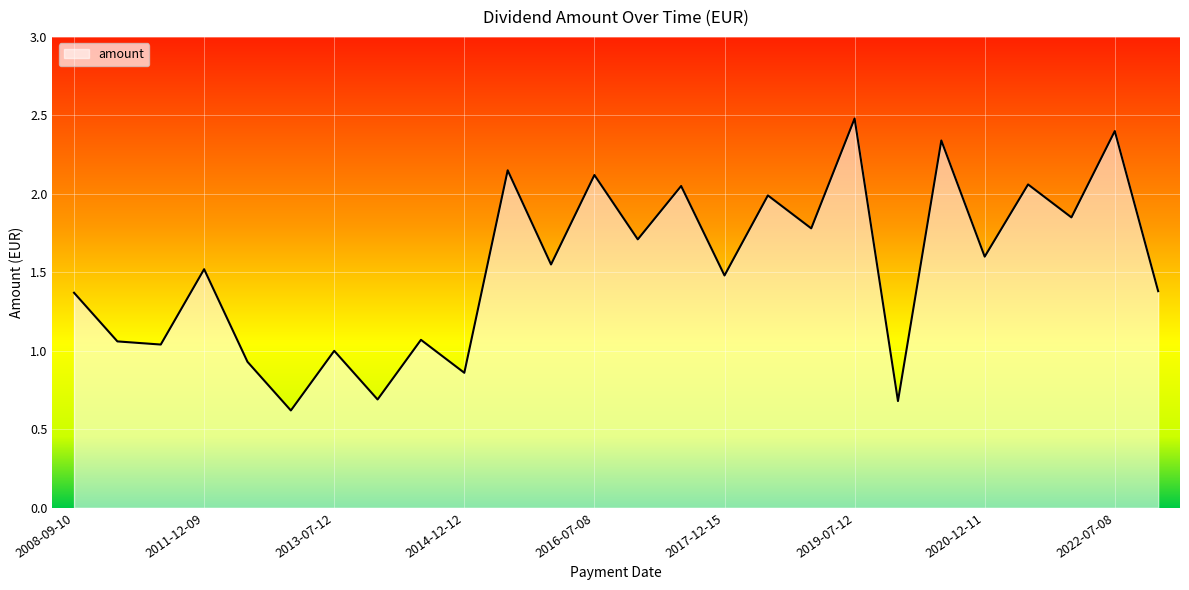

What is the maximum value shown in the chart?

2.5